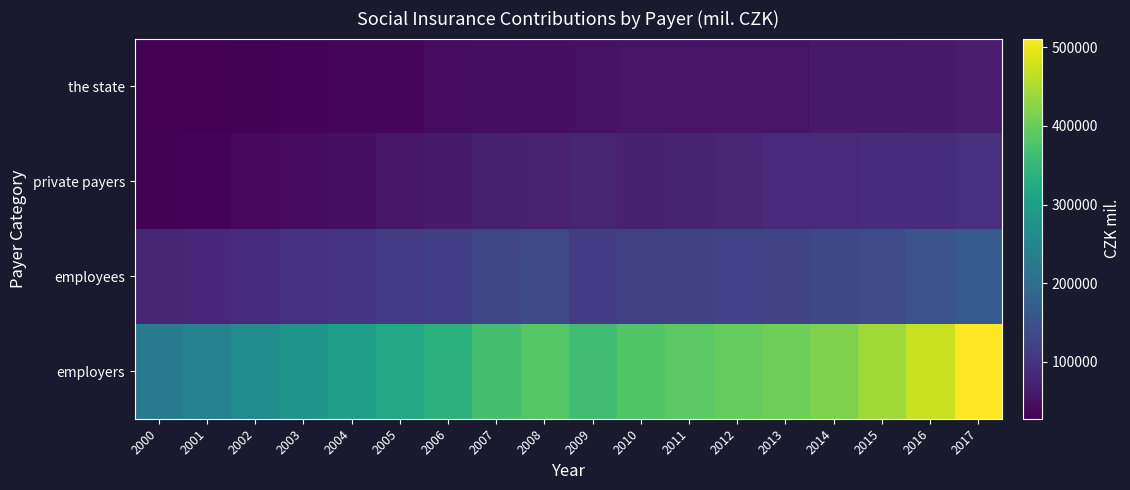

Which has a higher value, 2015 or 2005?

2015